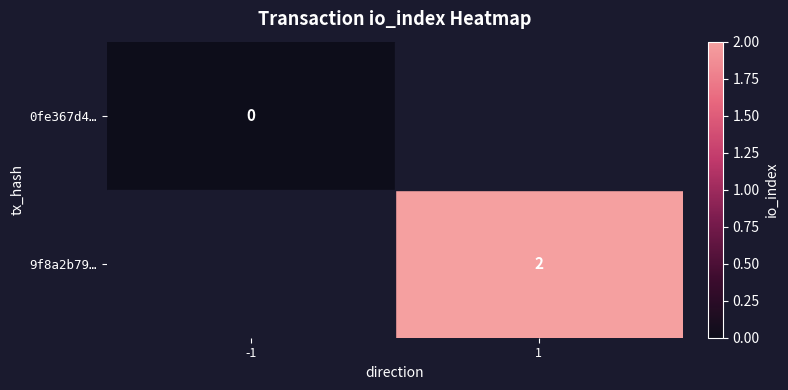

The 9f8a2b79… series shows 1 at 1. True or false?

False